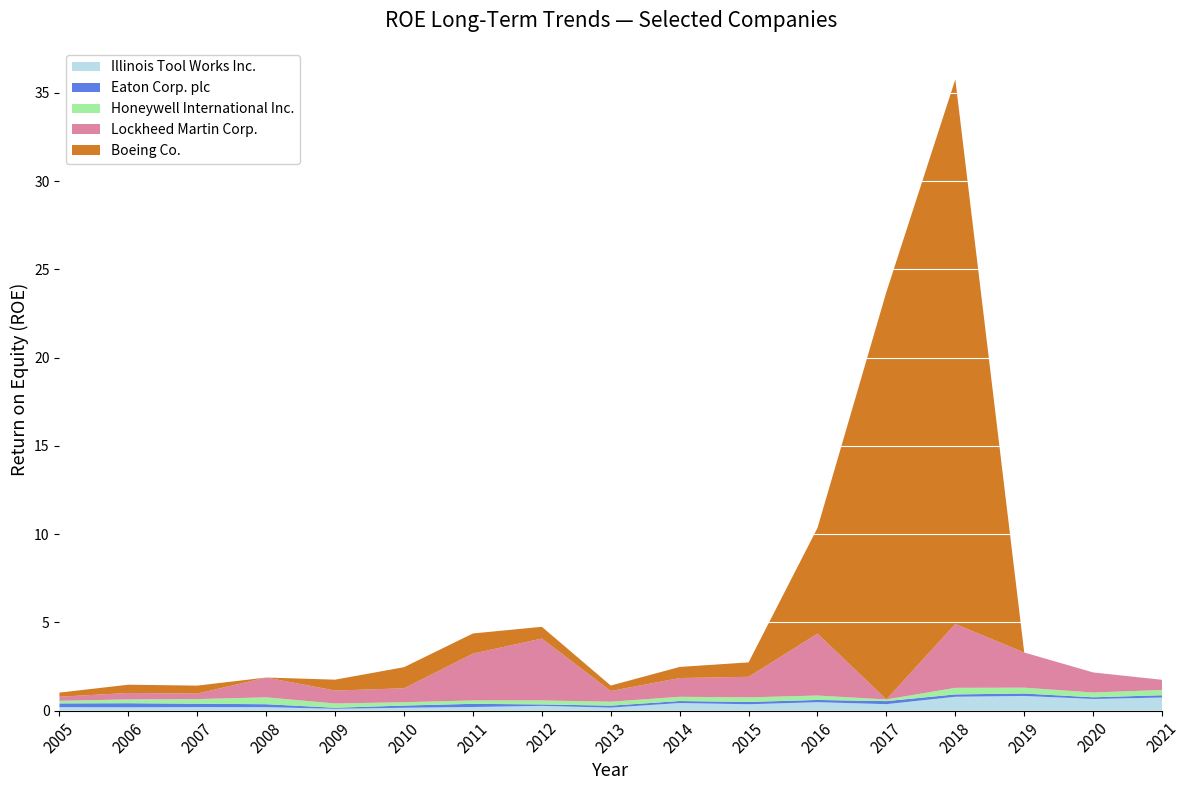

Reading left to right, extract all data points from this chart.

Illinois Tool Works Inc.: 0.2	0.2	0.2	0.2	0.1	0.2	0.2	0.3	0.2	0.4	0.4	0.5	0.4	0.8	0.8	0.7	0.7
Eaton Corp. plc: 0.2	0.2	0.2	0.2	0.1	0.1	0.2	0.1	0.1	0.1	0.1	0.1	0.2	0.1	0.1	0.1	0.1
Honeywell International Inc.: 0.1	0.2	0.3	0.4	0.2	0.2	0.2	0.2	0.2	0.2	0.3	0.2	0.1	0.4	0.3	0.3	0.3
Lockheed Martin Corp.: 0.2	0.4	0.3	1.1	0.7	0.8	2.7	3.5	0.6	1.1	1.2	3.5	0.0	3.6	2.0	1.1	0.6
Boeing Co.: 0.2	0.5	0.5	0.0	0.6	1.2	1.1	0.7	0.3	0.6	0.8	6.0	23.1	30.9	0.0	0.0	0.0